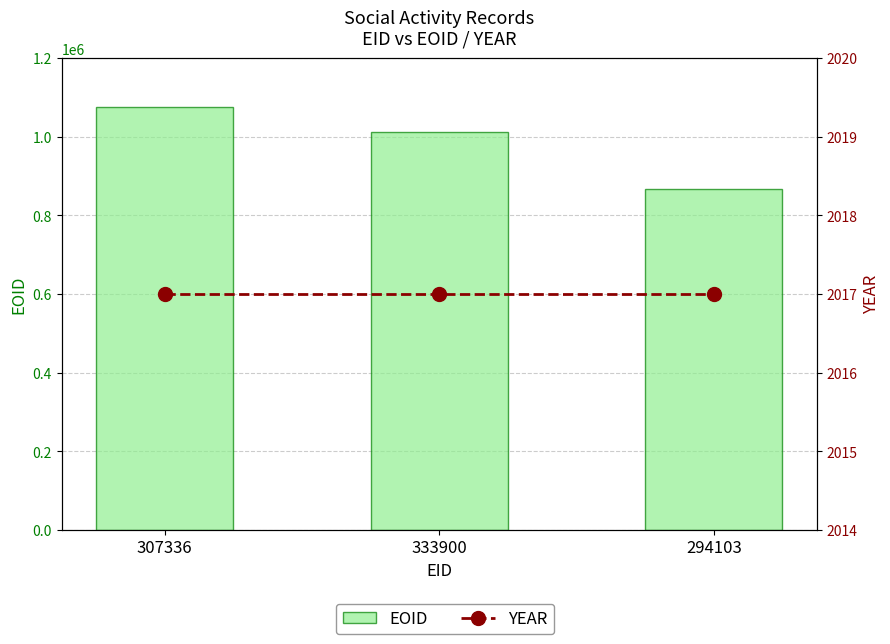

Are the bars grouped side by side (vs. stacked)?

Yes